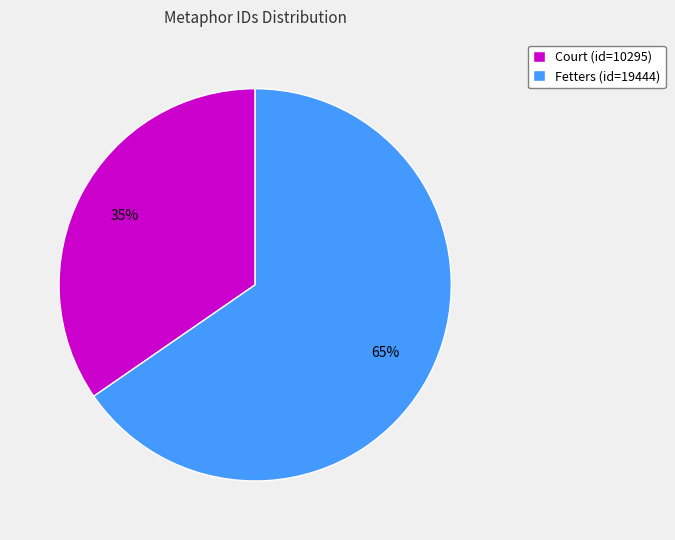

Between Fetters and Court, which is larger?

Fetters